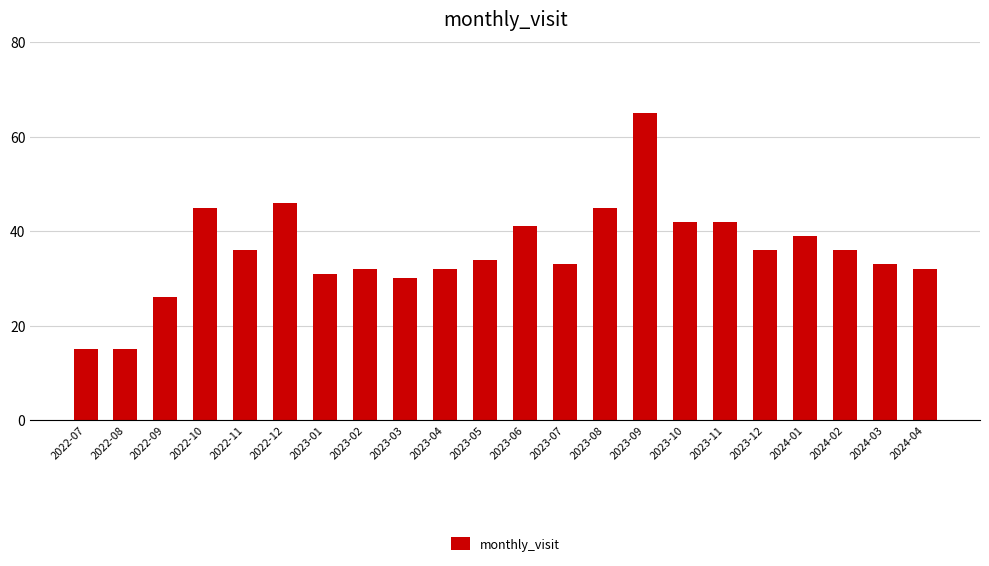

What is the change in value from 2023-04 to 2023-10?

+10